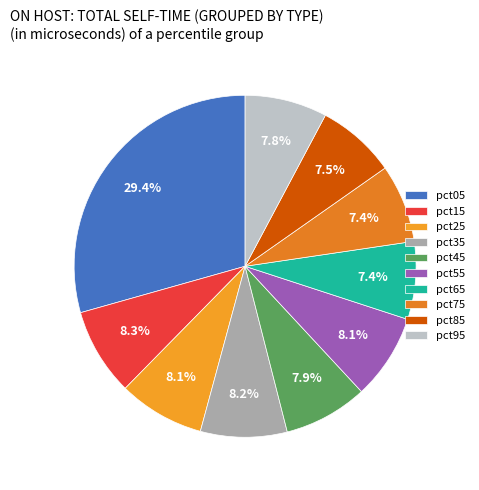

Is there any slice that represents more than half of the pie?

No